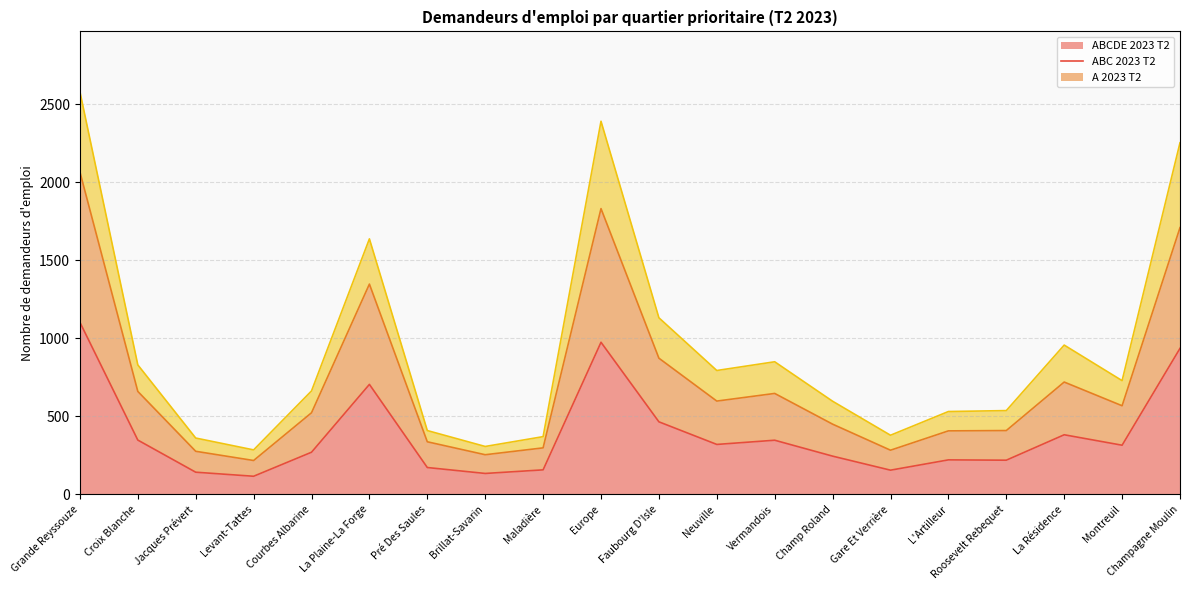

What is the label of the 8th point from the left?

Brillat-Savarin